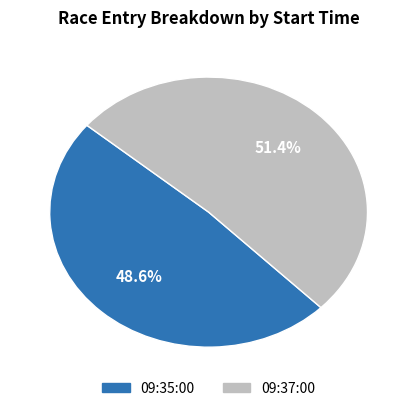

Is the sum of 09:37:00 and 09:35:00 greater than half?

Yes